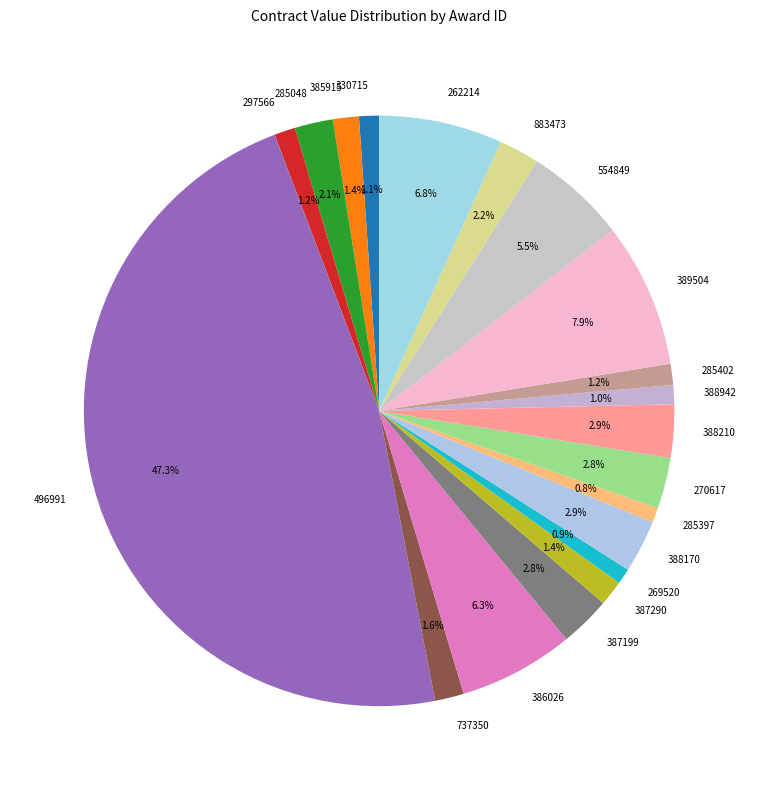

How many slices are in this pie chart?

20